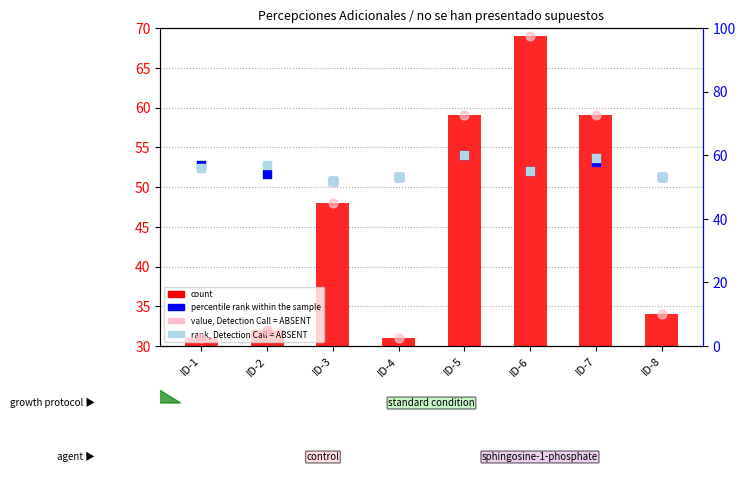

Which series has the largest Y range (max minus min)?

value, Detection Call = ABSENT